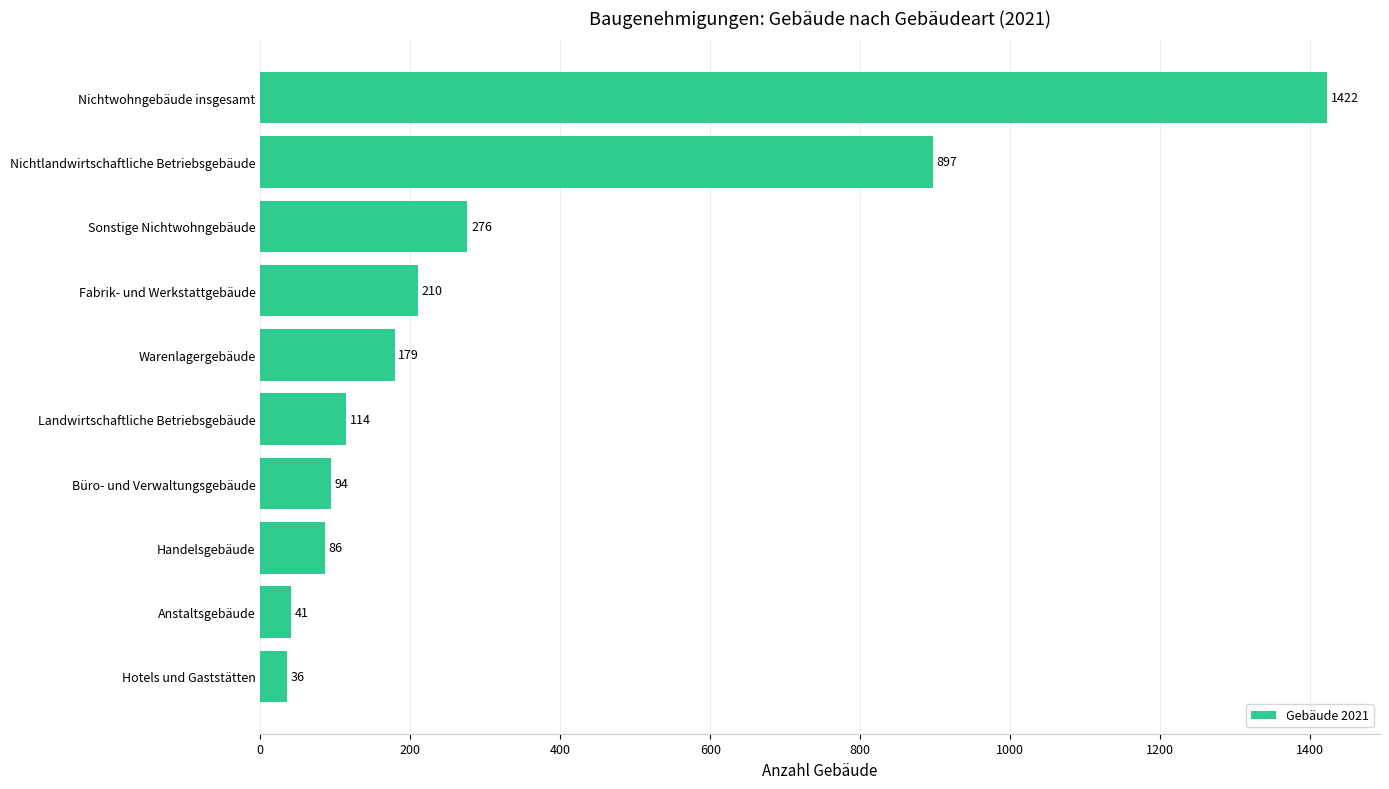

How many data points are less than 179?

5